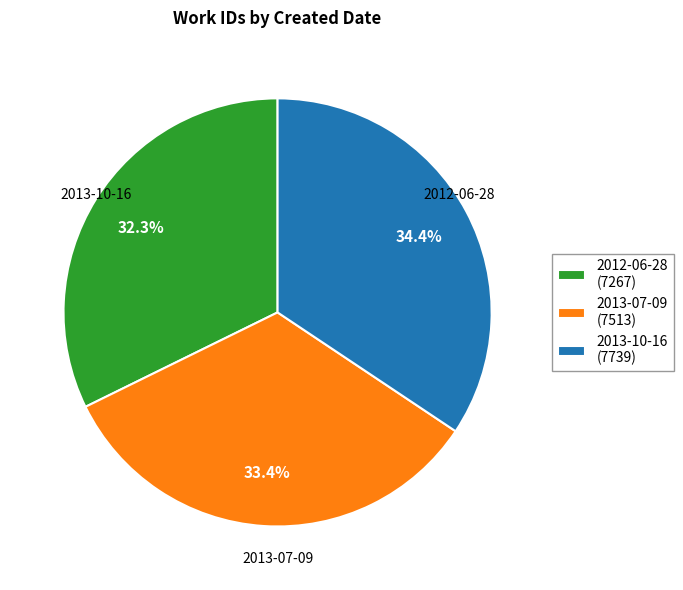

To the nearest percent, what percentage of the pie is 2012-06-28?

32%